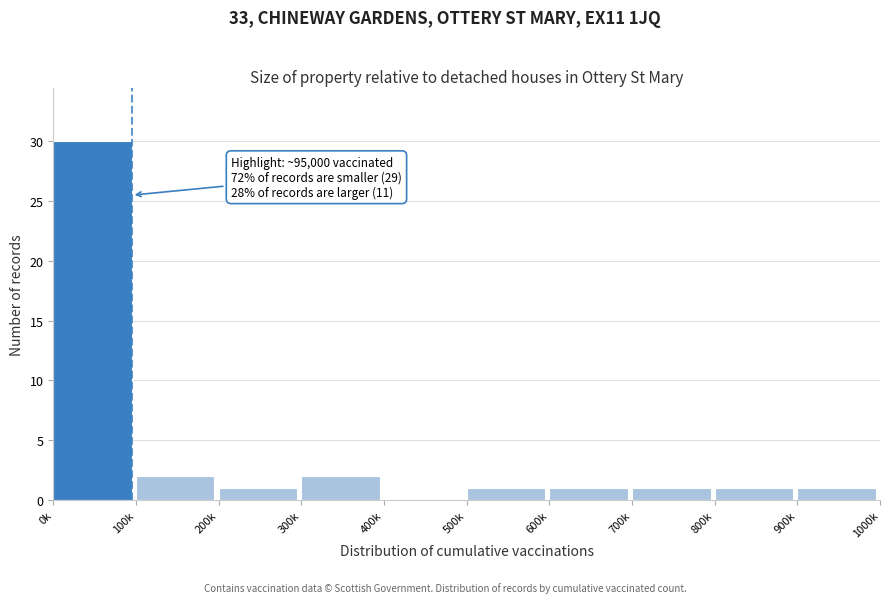

Reading left to right, transcribe all the data shown in this chart.

0k=30	100k=2	200k=1	300k=2	400k=0	500k=1	600k=1	700k=1	800k=1	900k=1